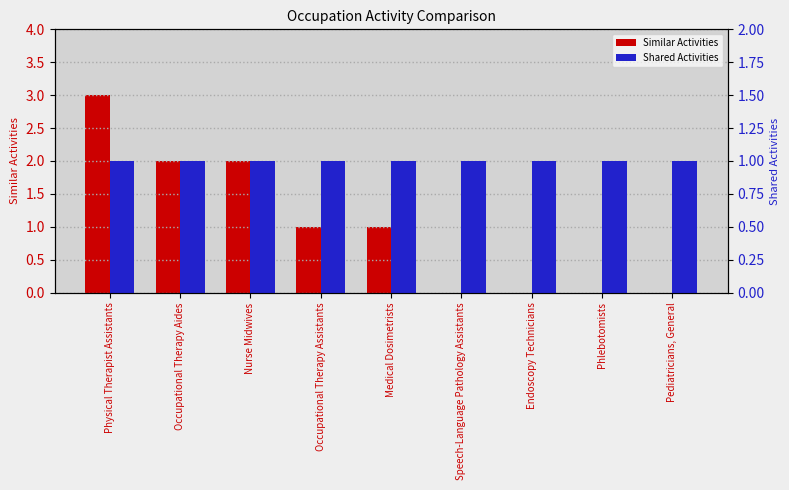

Where is Shared Activities nearest to the value 1?

Physical Therapist Assistants